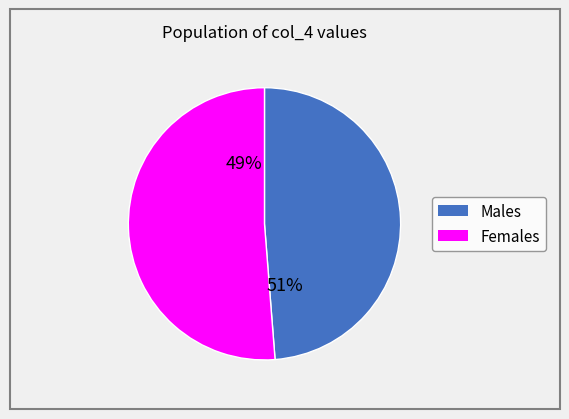

True or false: 08-Aug-18 accounts for 1% of the total.

False